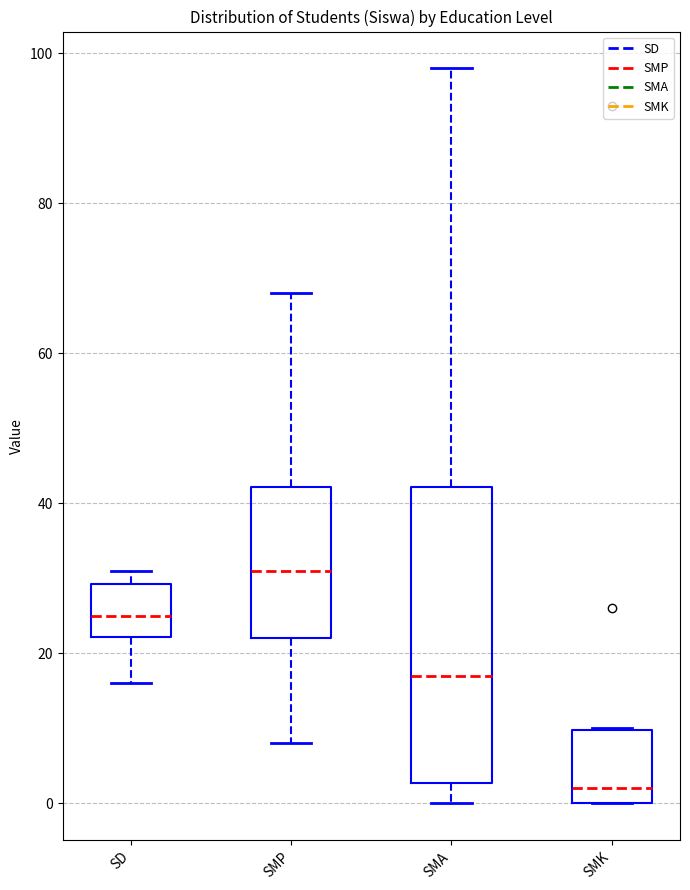

Where does the median line of the box for SMK sit on the y-axis? The values are not printed on the chart, so give them approximately, as read against the axis.

2